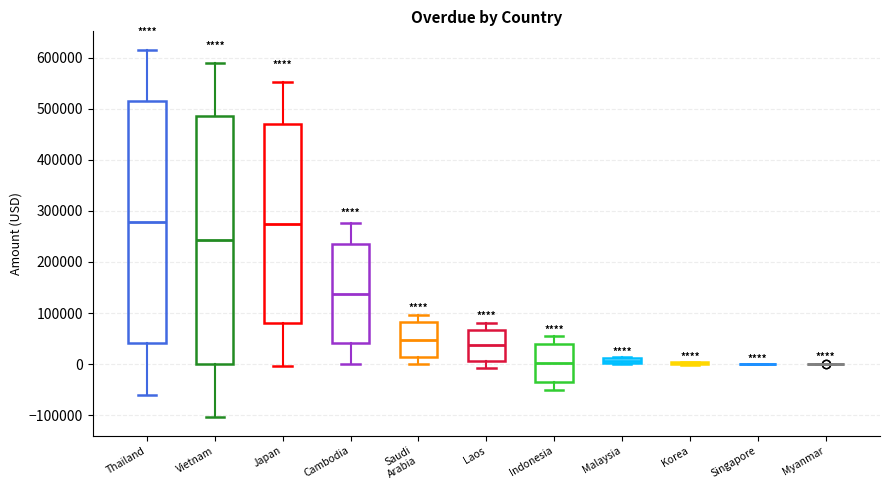

Which box is the tallest, from its lower edge to its upper edge?

Vietnam